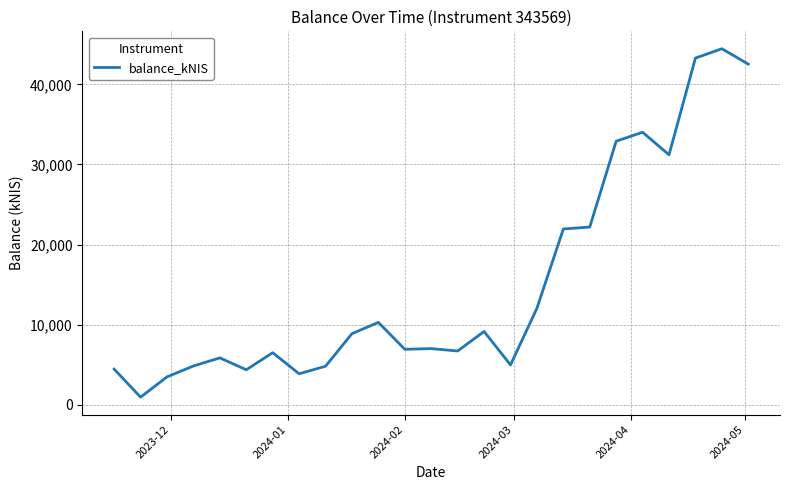

What is the maximum value shown in the chart?

44452.4